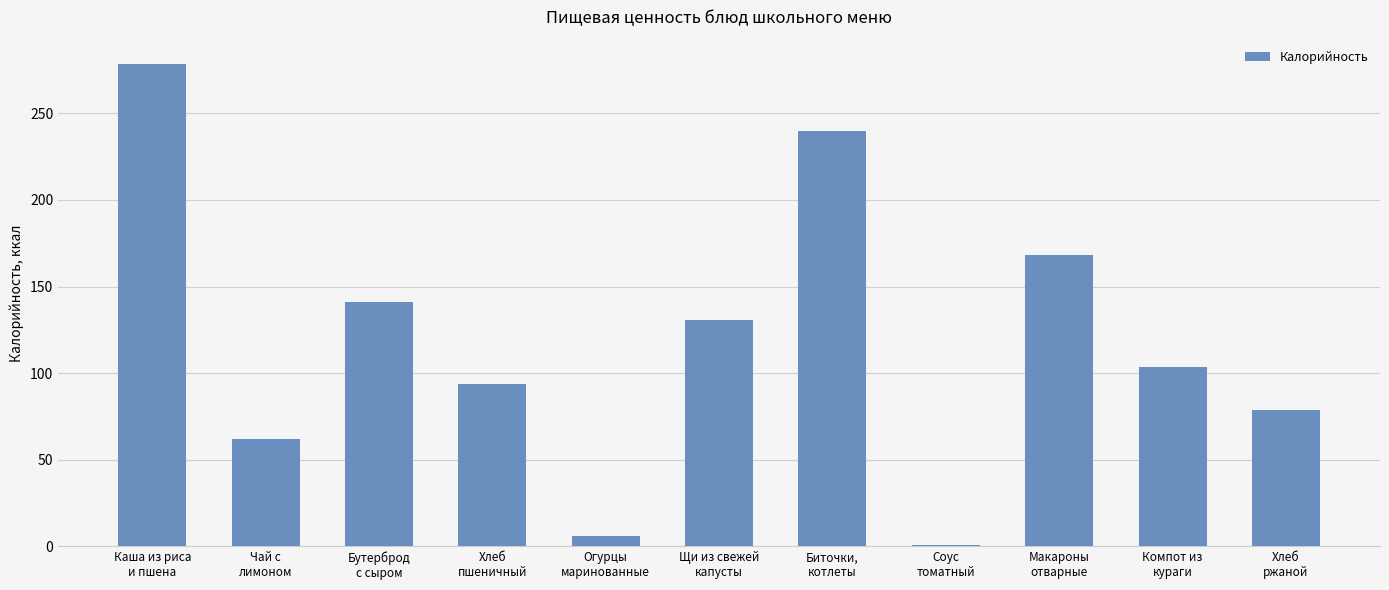

What is the sum of all values?

1303.6